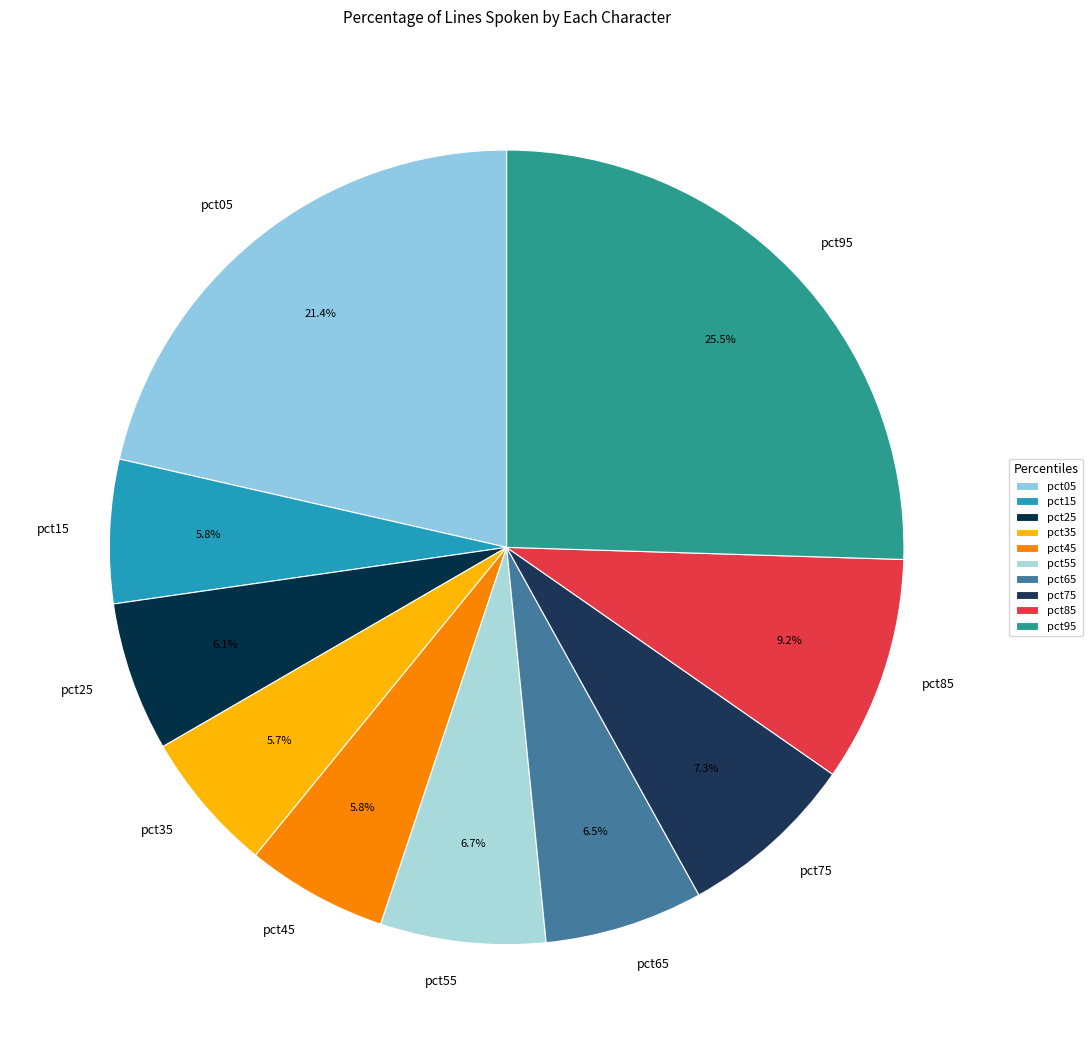

How many slices are in this pie chart?

10